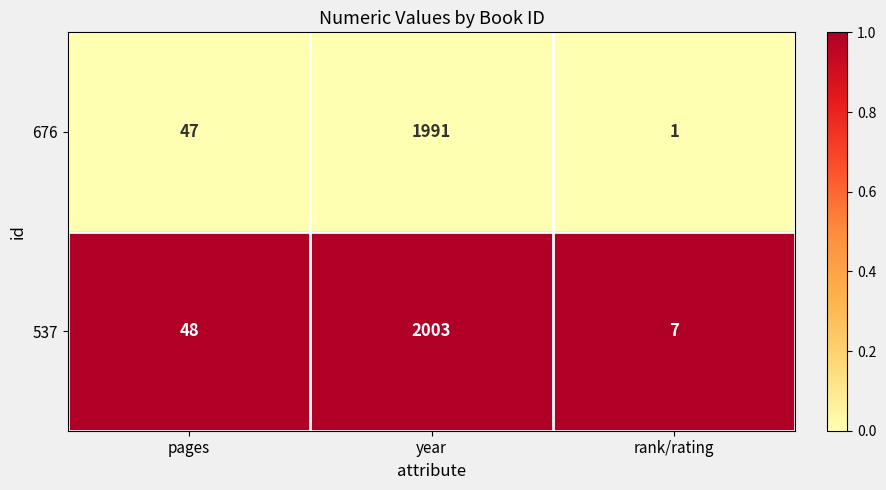

What is the maximum value shown in the chart?

2003